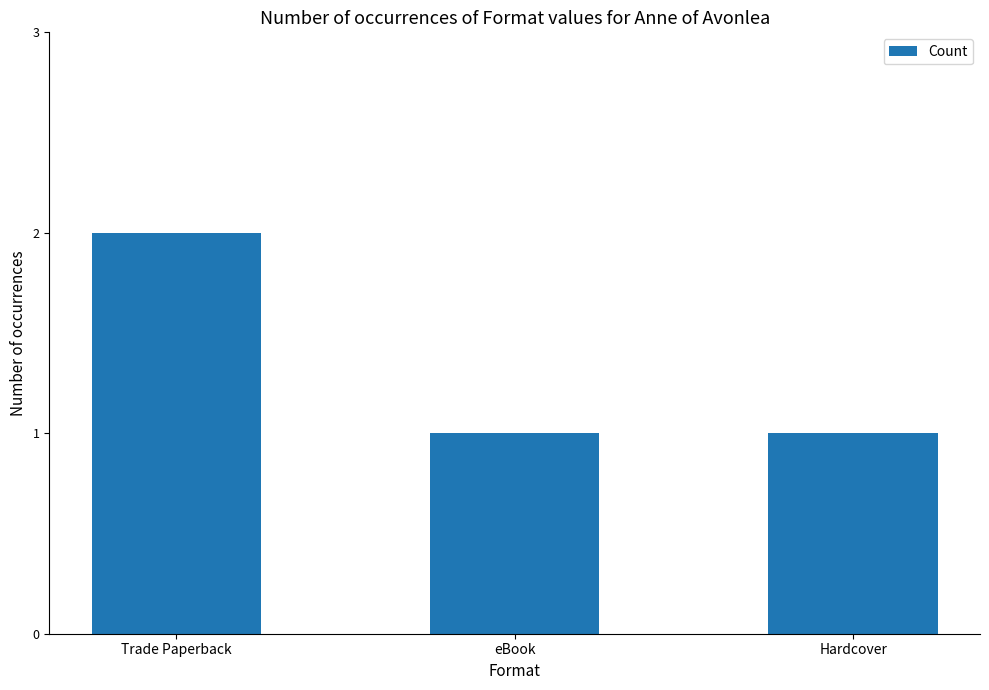

How many values are between 1 and 2?

3